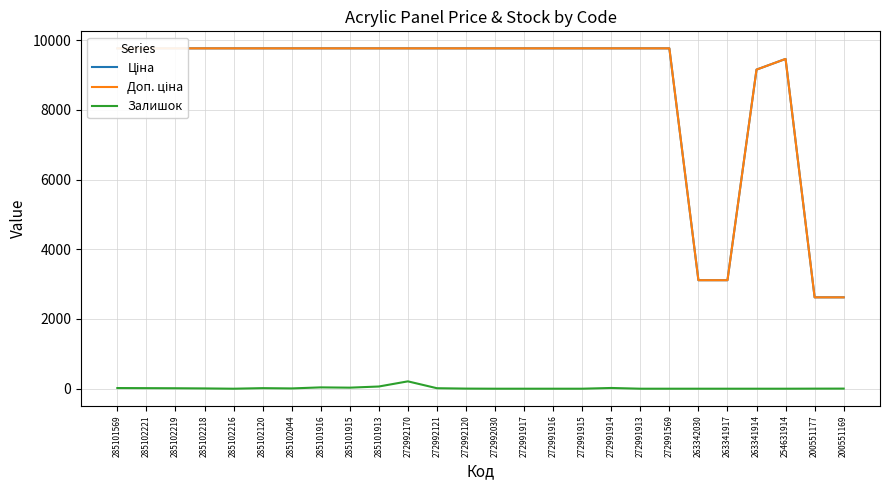

Which series has the largest range (max minus min)?

Доп. ціна